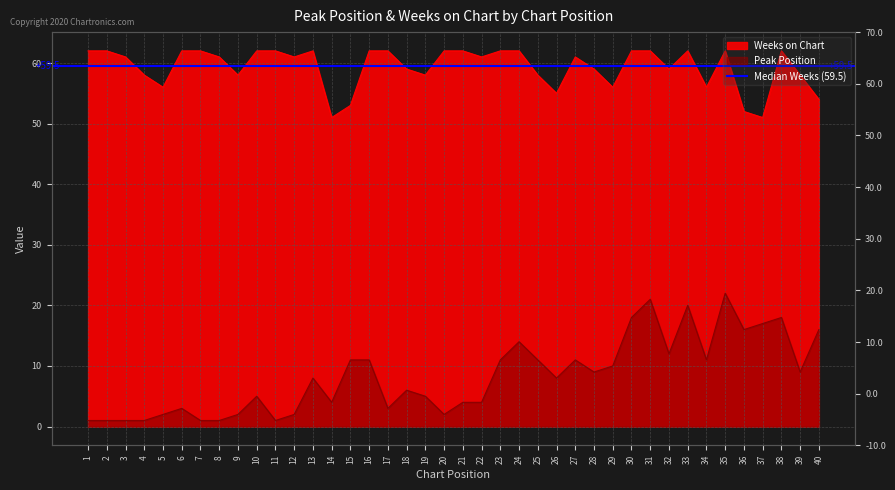

How many distinct data groups are displayed?

2